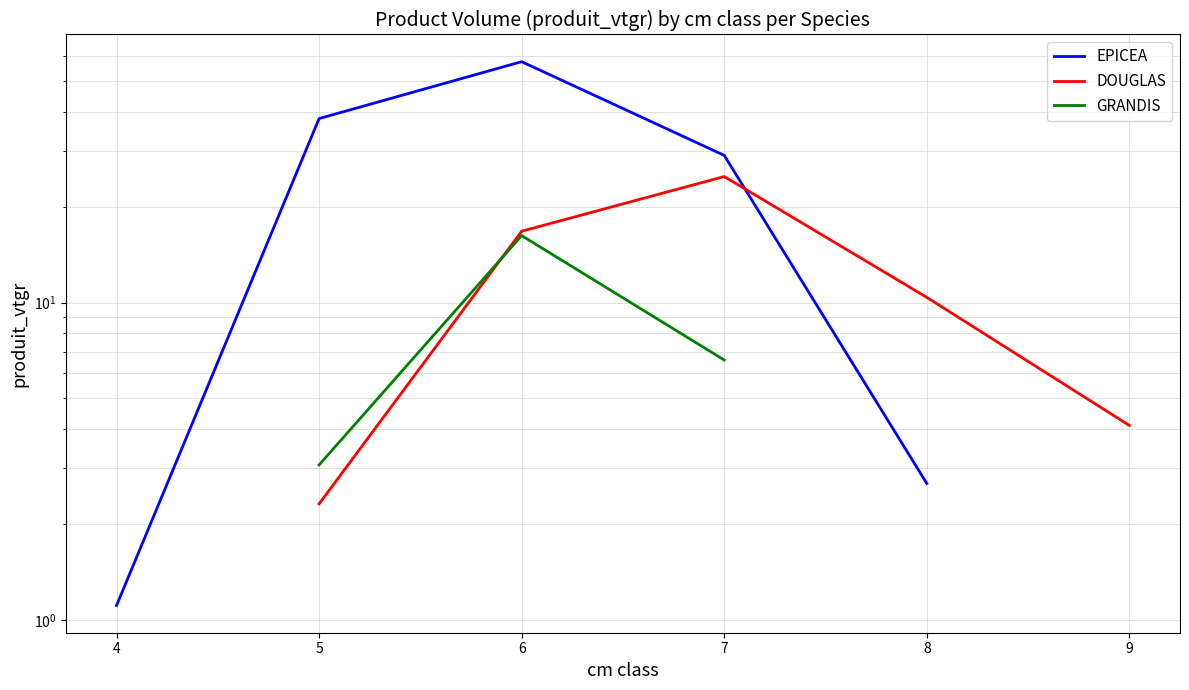

The value of EPICEA at 5 is 64.6. True or false?

False